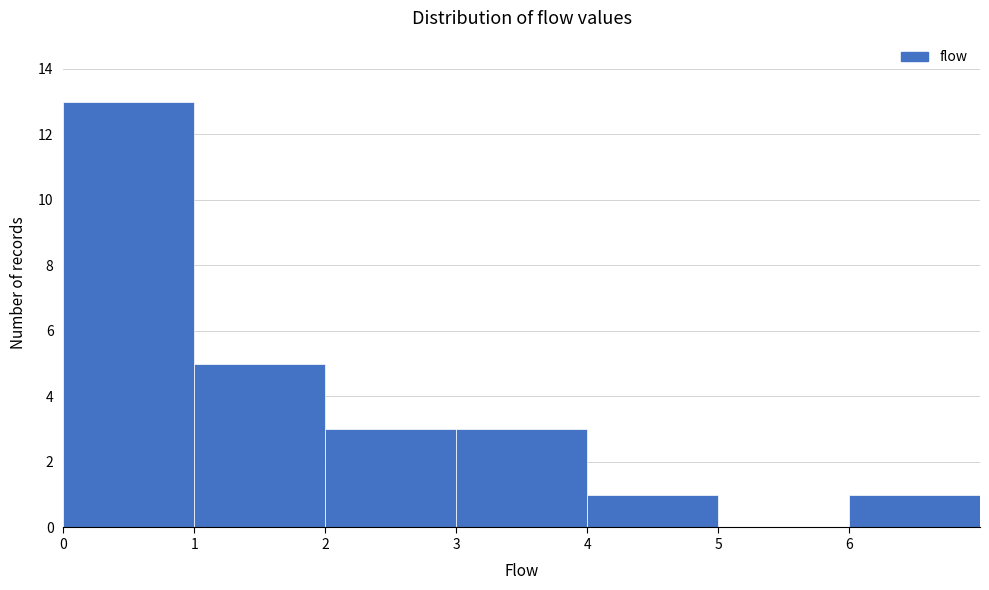

Reading left to right, transcribe this chart: for each bar, give the range it covers on the x-axis and its height. The values are not printed on the chart, so give them approximately, as read against the axis.

0 to 1: 13
1 to 2: 5
2 to 3: 3
3 to 4: 3
4 to 5: 1
5 to 6: 0
6 to 7: 1